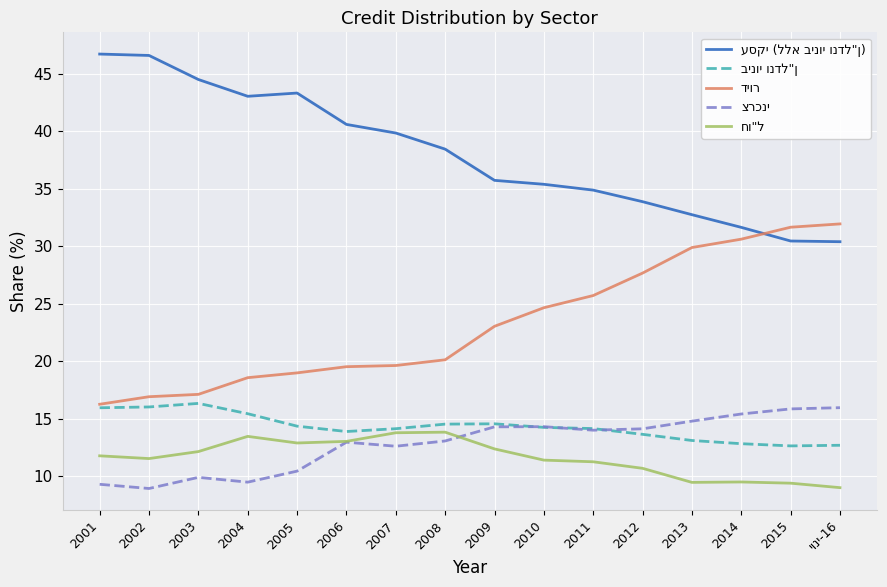

What is the difference between the highest and lowest values at 2014?

22.2